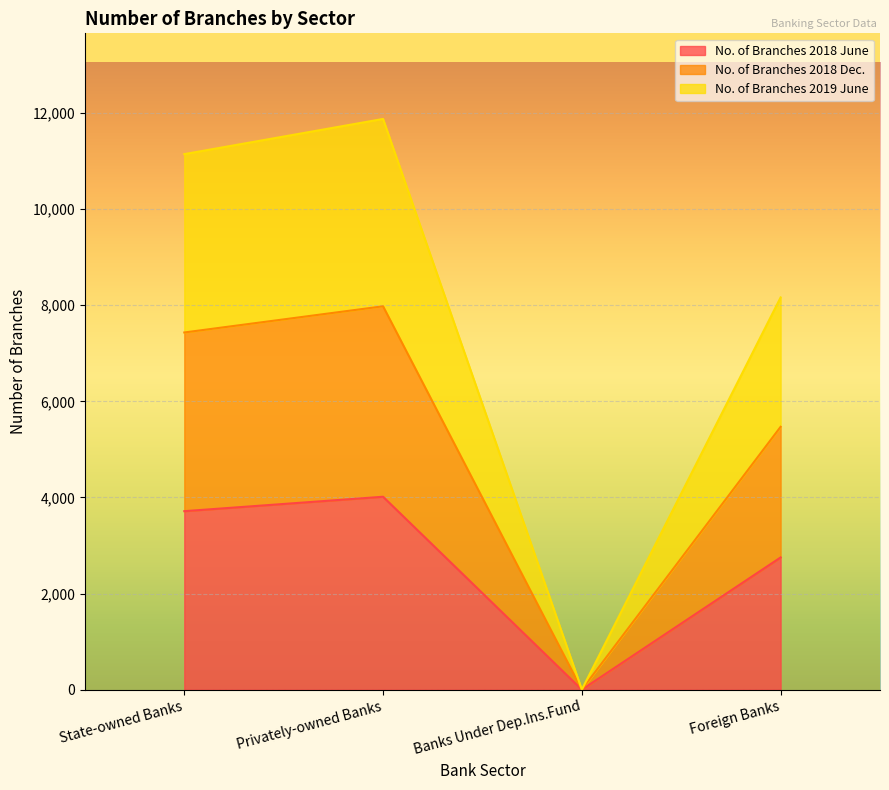

What is the difference between the highest and lowest values at Banks Under Dep.Ins.Fund?

2